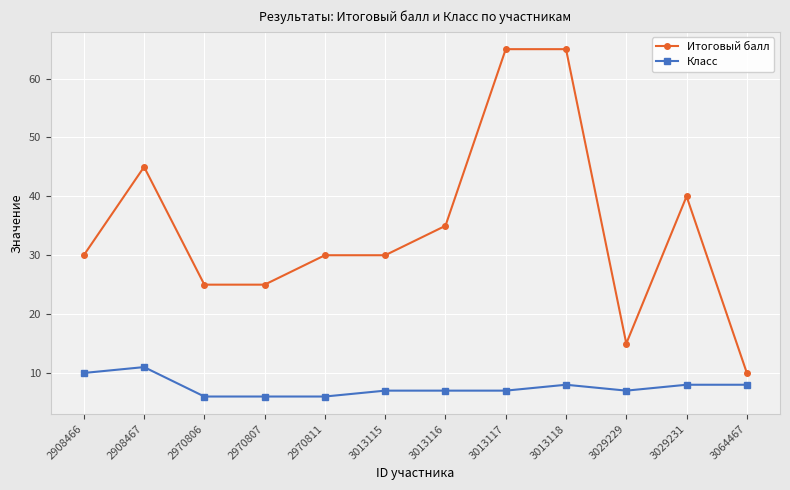

Reading left to right, extract all data points from this chart.

Итоговый балл: 30	45	25	25	30	30	35	65	65	15	40	10
Класс: 10	11	6	6	6	7	7	7	8	7	8	8